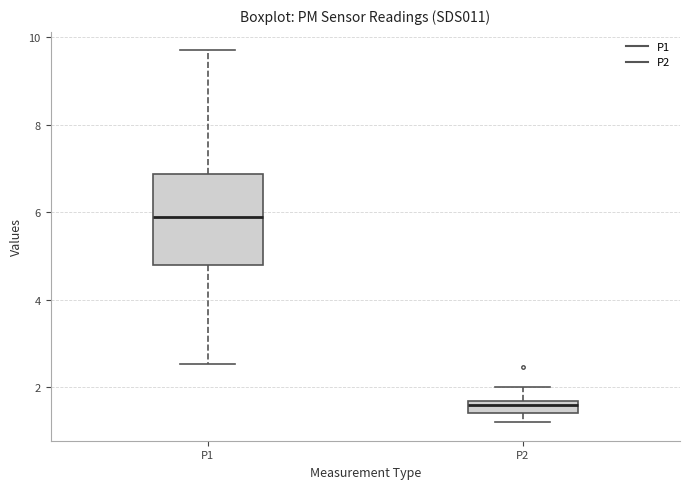

Which box is the tallest, from its lower edge to its upper edge?

P1